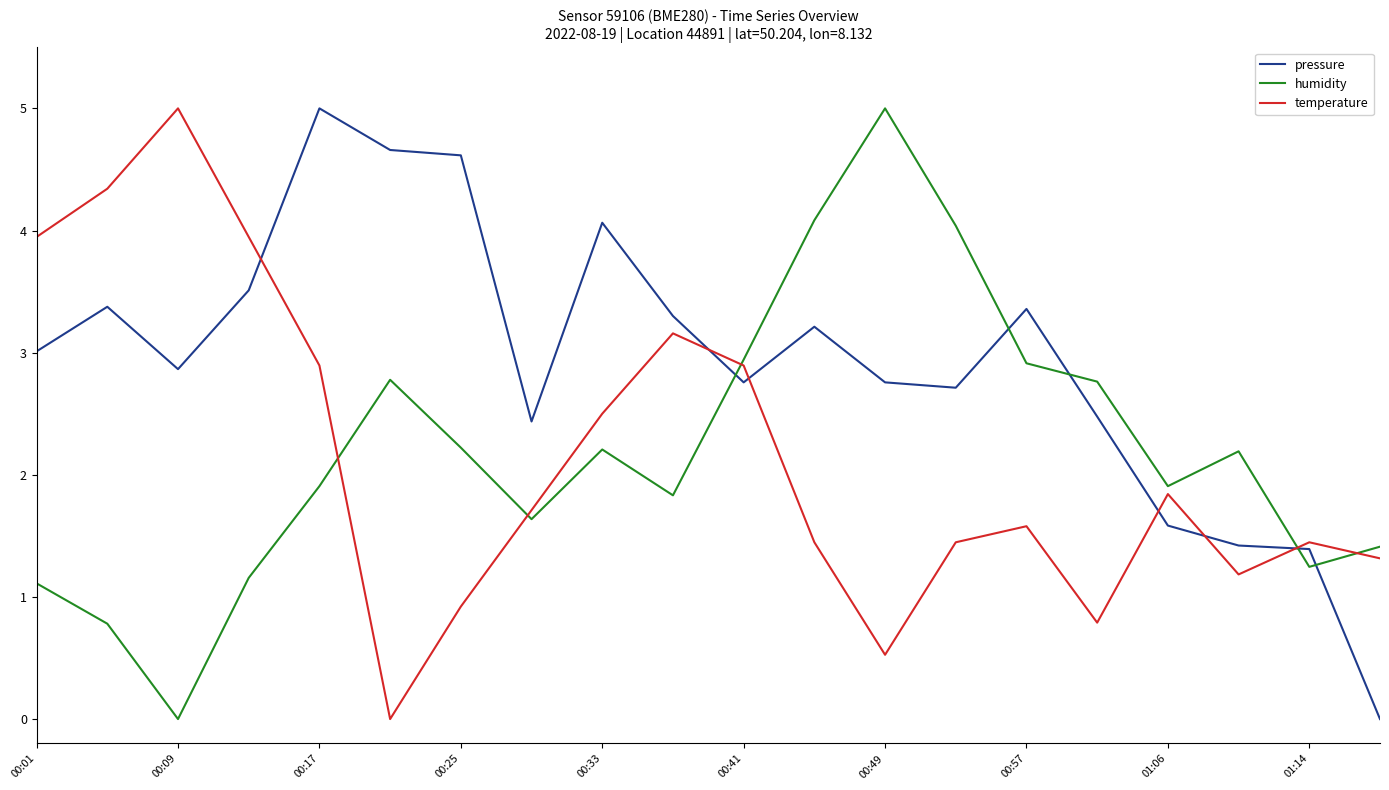

How many values in pressure are above zero?

19